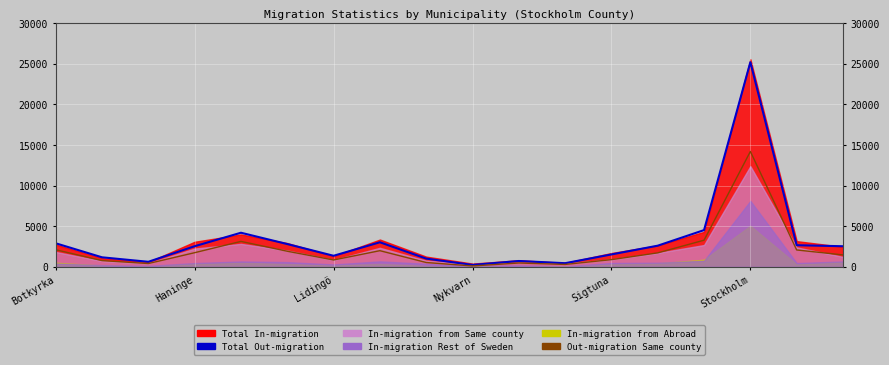

How many values in the Total Out-migration series exceed 2534?

8